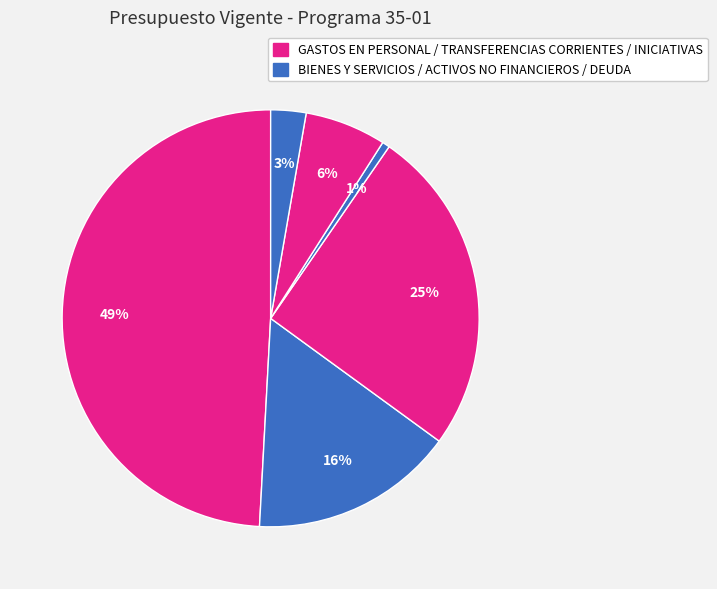

Is there a majority slice in this chart?

No